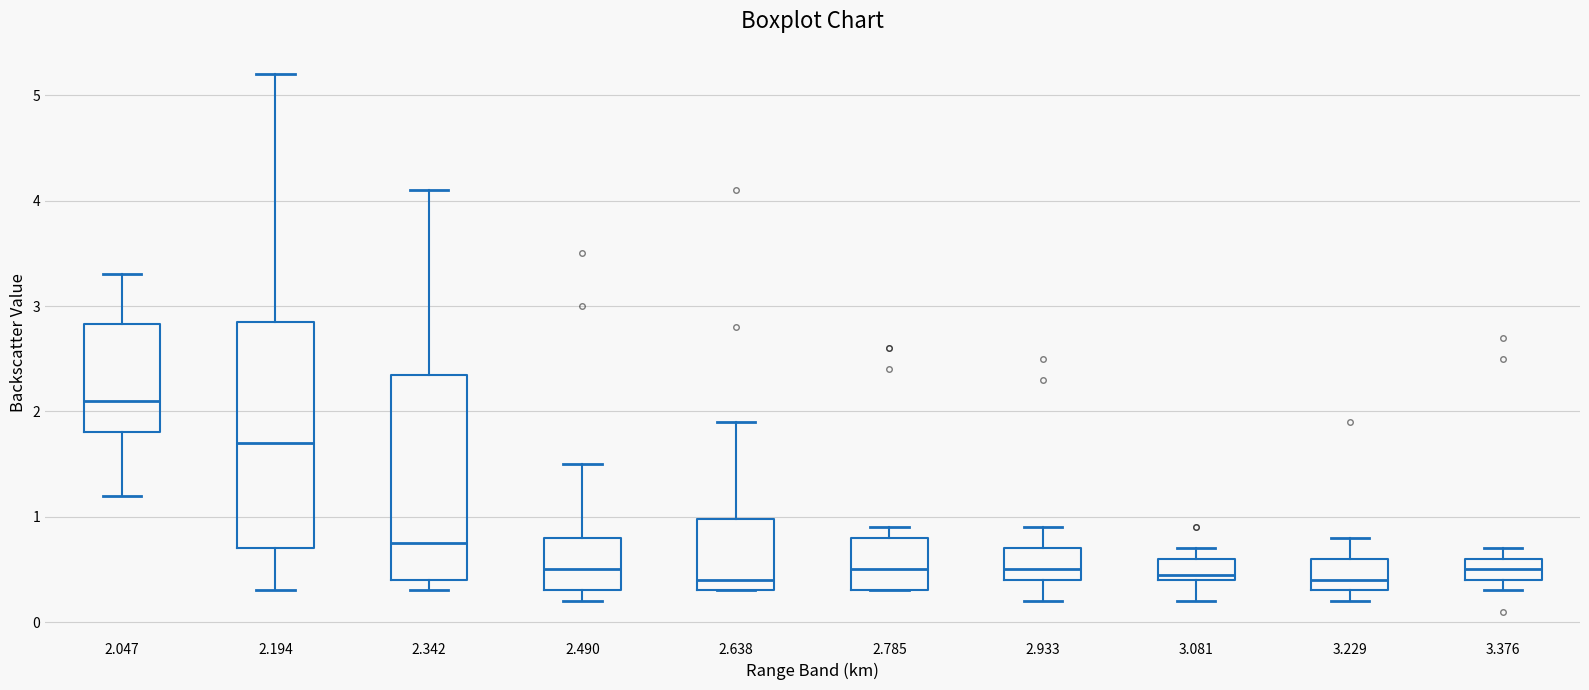

Which box has the highest median line?

2.047